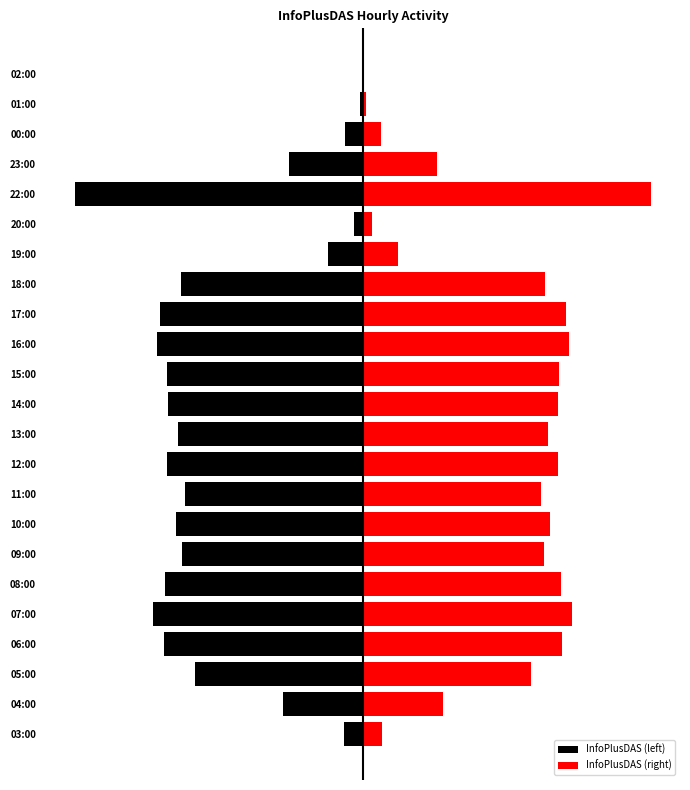

What is the lowest value of the InfoPlusDAS (left) series?

-16688